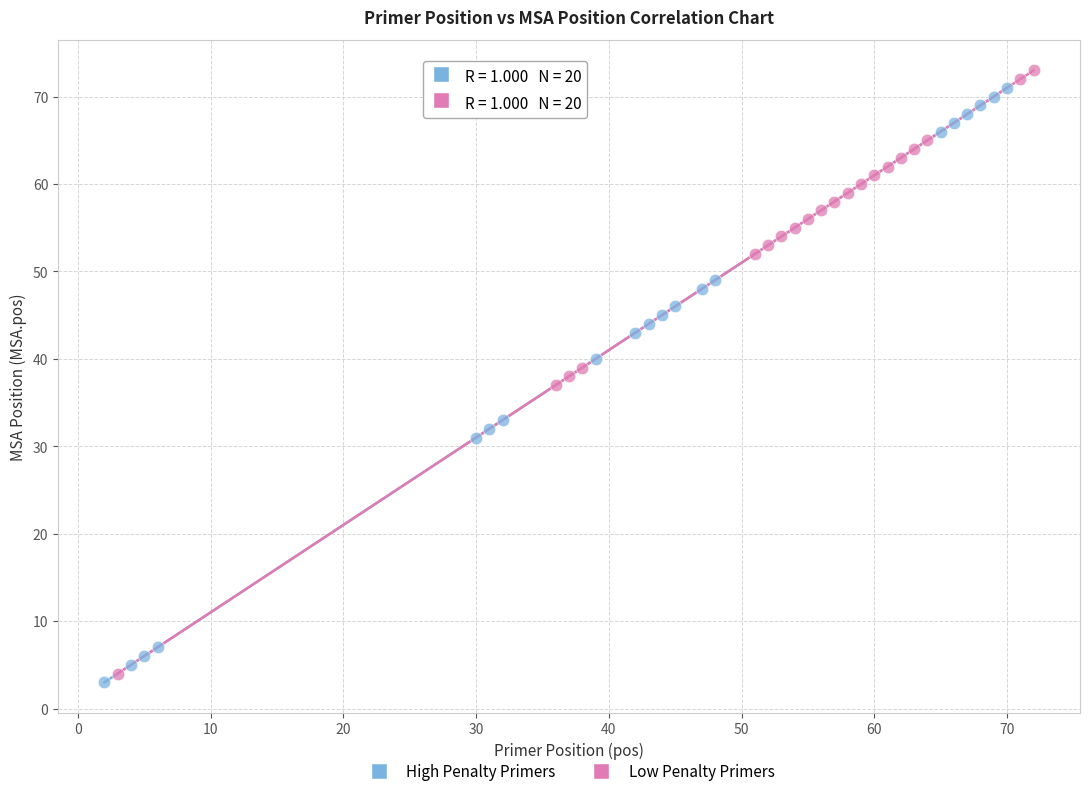

Which series contains the highest Y value?

Low Penalty Primers